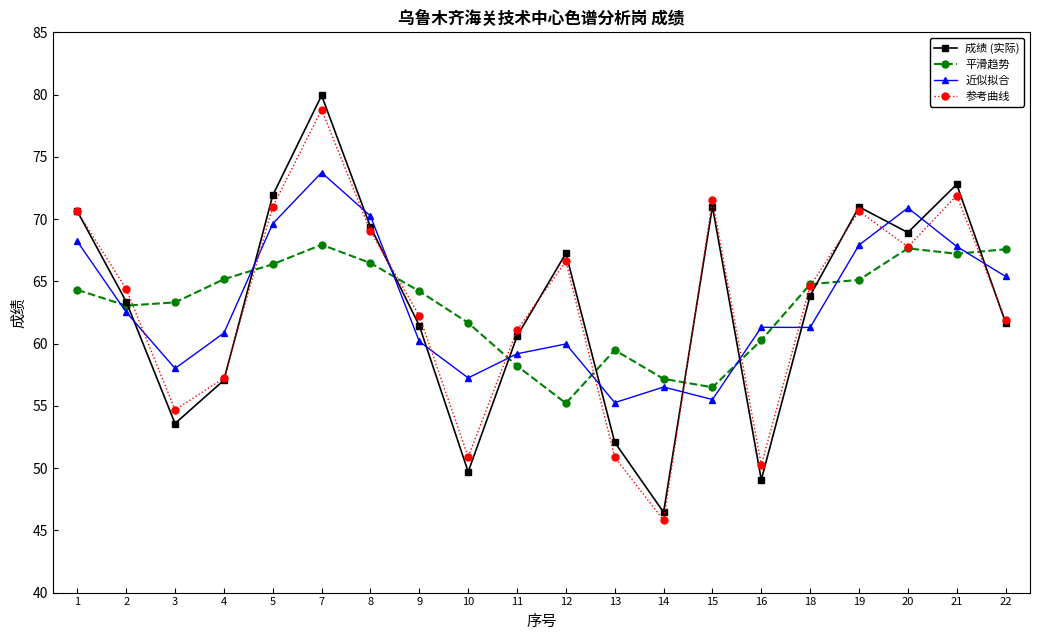

What are all the series names shown in the legend?

成绩 (实际), 平滑趋势, 近似拟合, 参考曲线